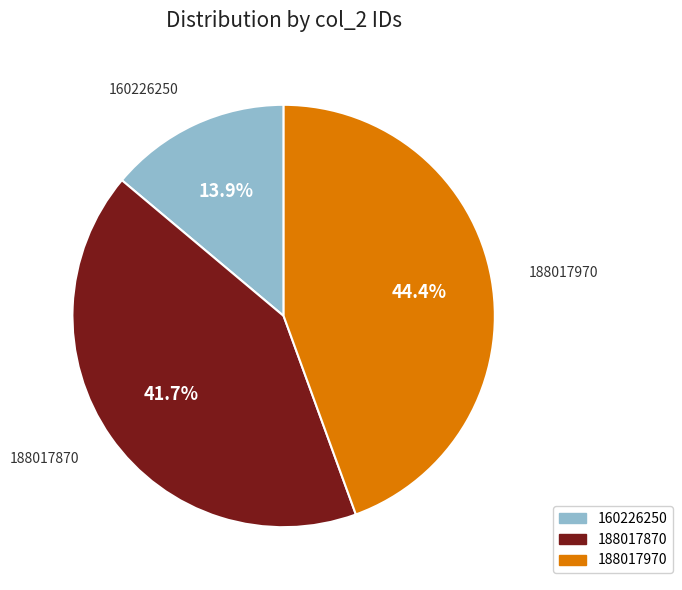

To the nearest percent, what is the difference between the 188017970 and 160226250 slice percentages?

31%